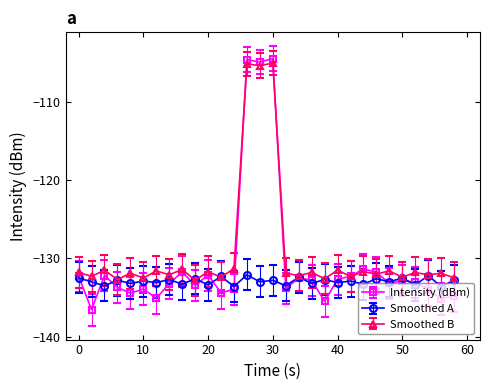

List the series in order of their overall mean, lowest first.

Smoothed A, Intensity (dBm), Smoothed B